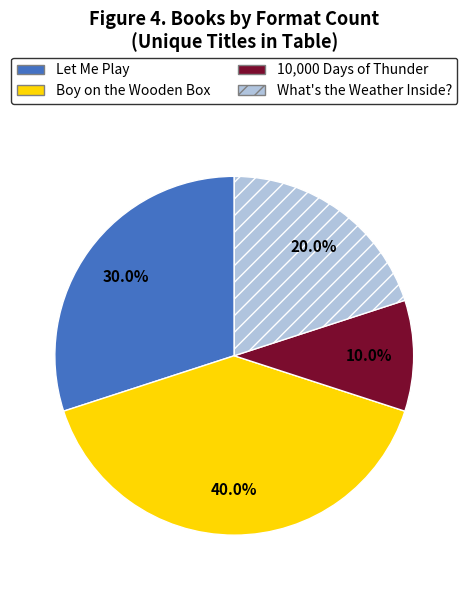

Approximately how many times larger is the value at Boy on the Wooden Box compared to What's the Weather Inside??

2.0